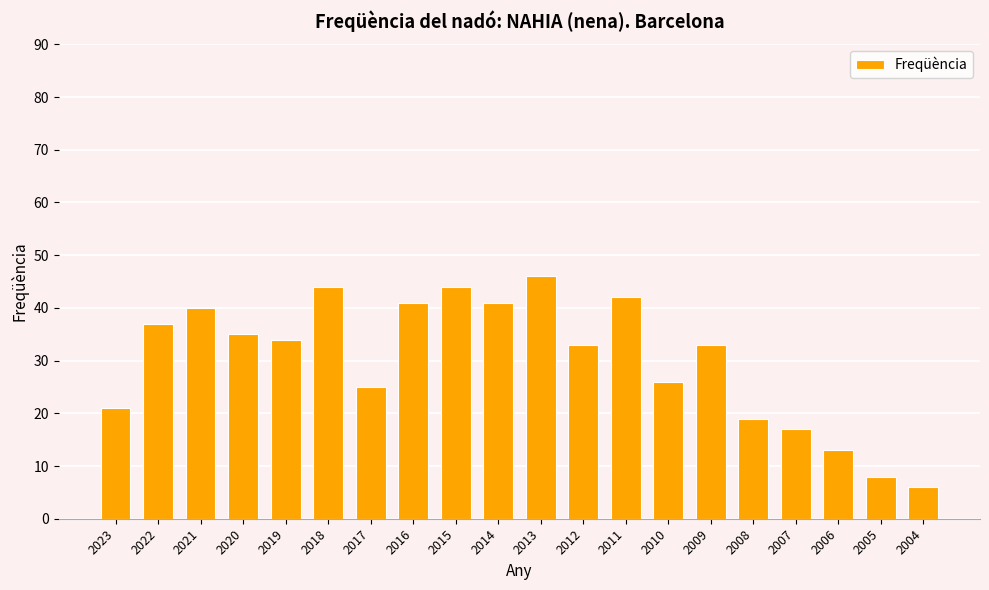

At which category does the chart reach its minimum across all series?

2004